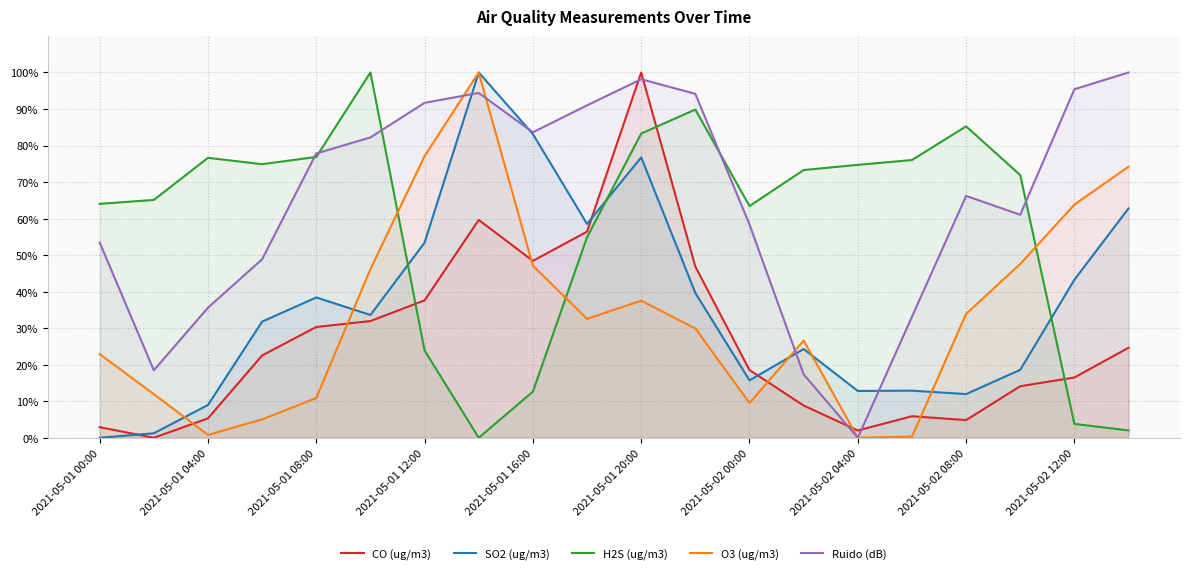

What position from the left is 13?

14